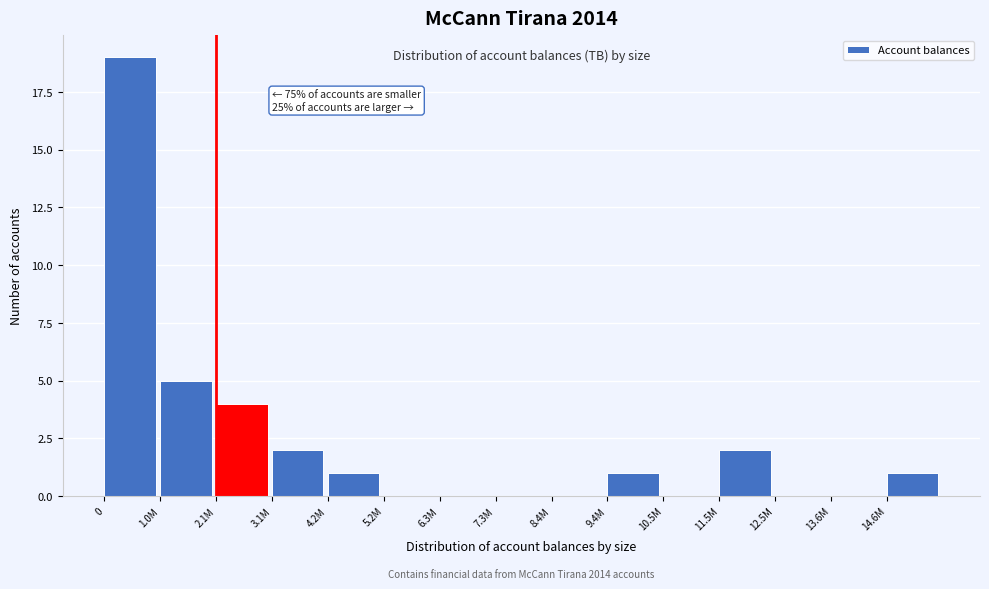

Reading left to right, extract all data points from this chart.

0=19	1.0M=5	2.1M=4	3.1M=2	4.2M=1	5.2M=0	6.3M=0	7.3M=0	8.4M=0	9.4M=1	10.5M=0	11.5M=2	12.5M=0	13.6M=0	14.6M=1